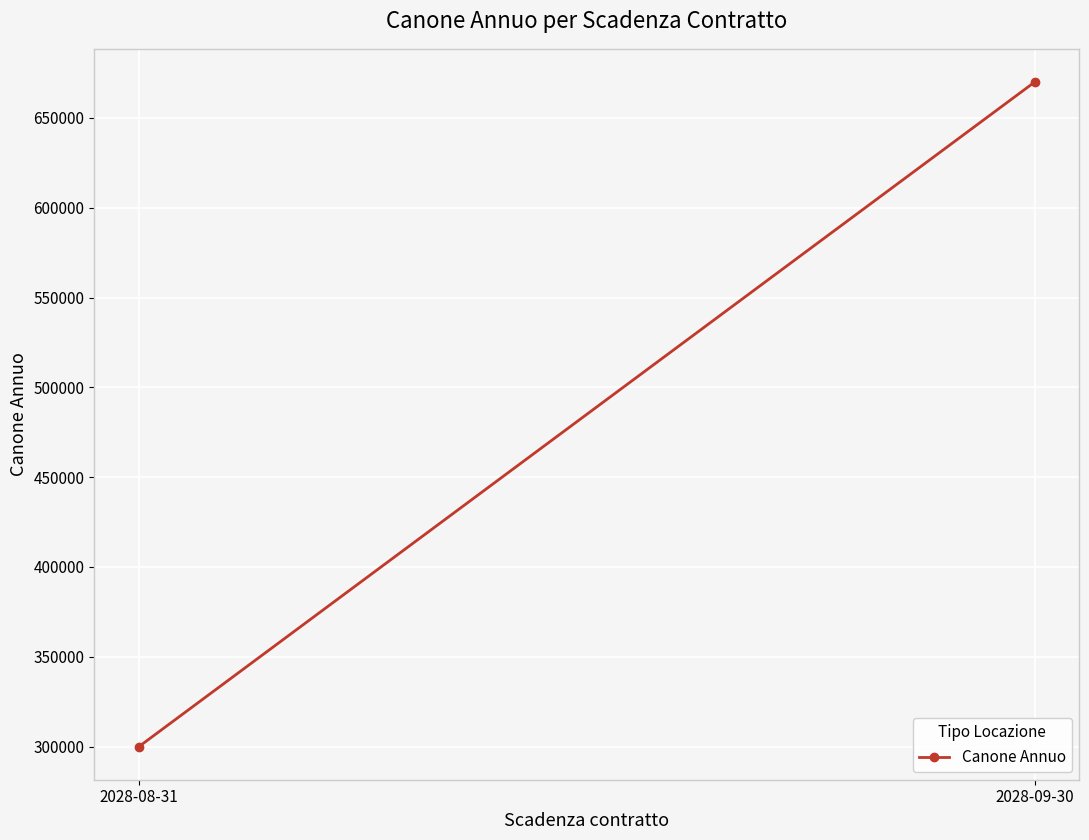

The chart shows a value of 300000 at 2028-08-31. True or false?

True